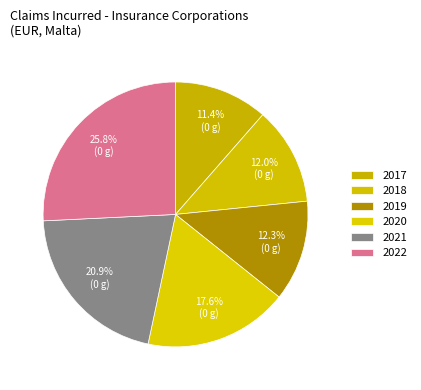

To the nearest percent, what percentage of the pie is 2020?

18%